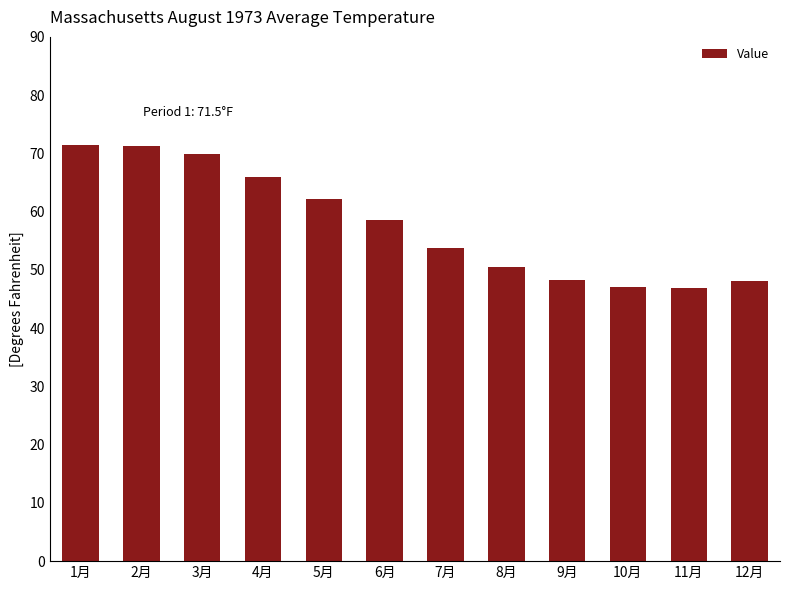

What is the sum of all values?

693.8